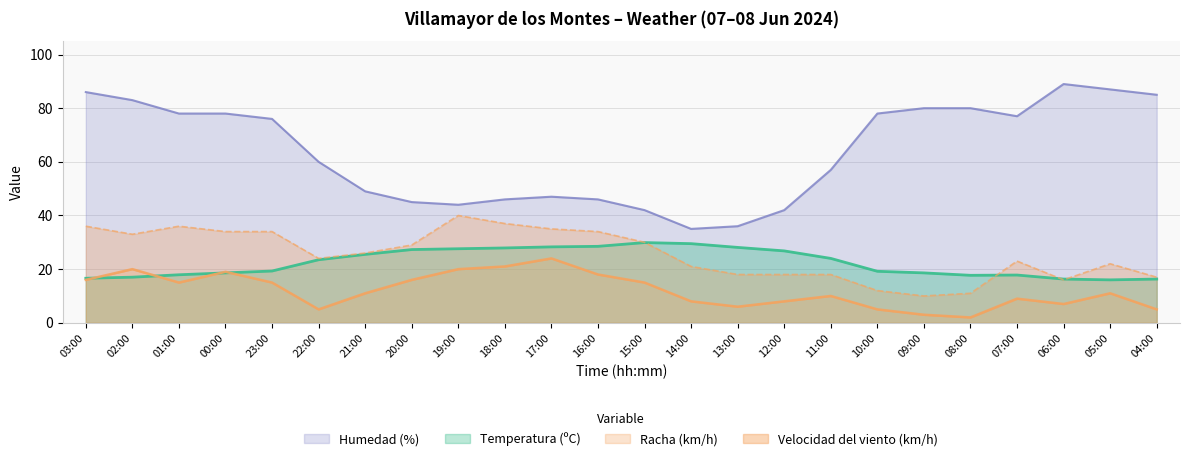

Rank the series at 13:00 from highest to lowest value.

Humedad (%), Temperatura (ºC), Racha (km/h), Velocidad del viento (km/h)